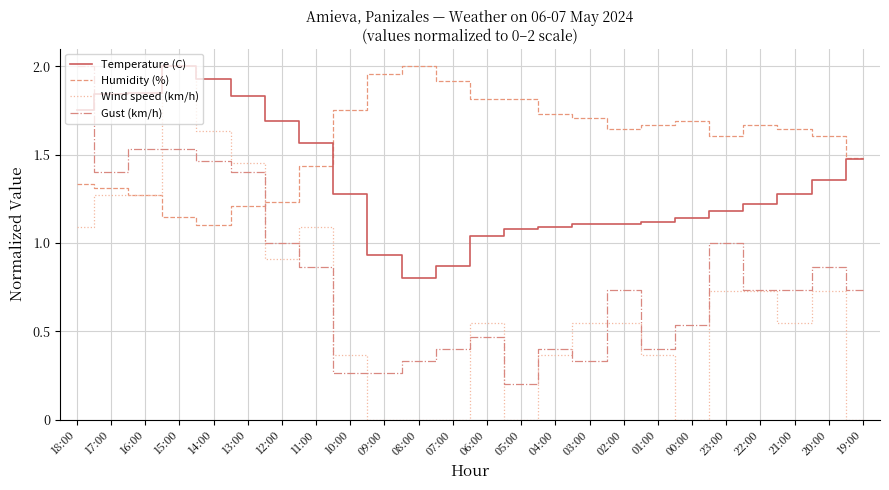

Which series has the largest range (max minus min)?

Wind speed (km/h)